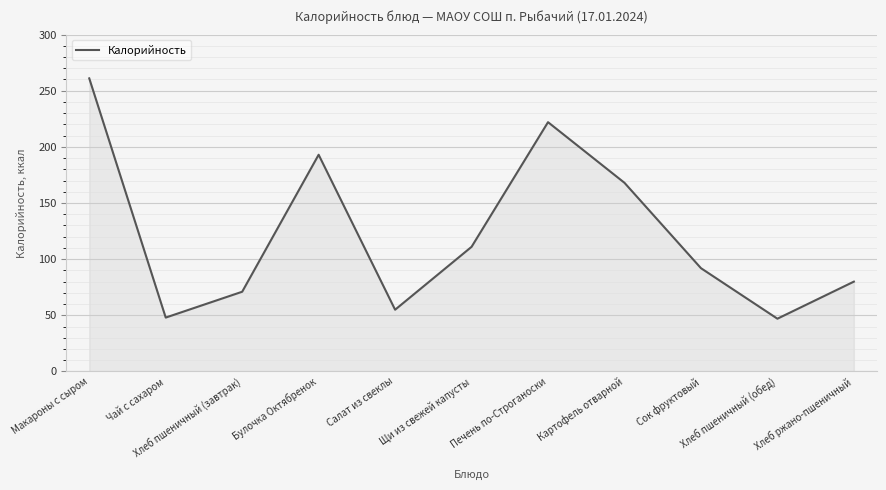

What is the sum of all values?

1348